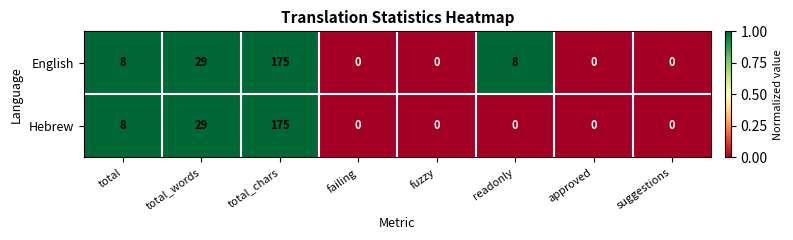

Is the value of Hebrew at total_chars greater than the value of English at suggestions?

Yes